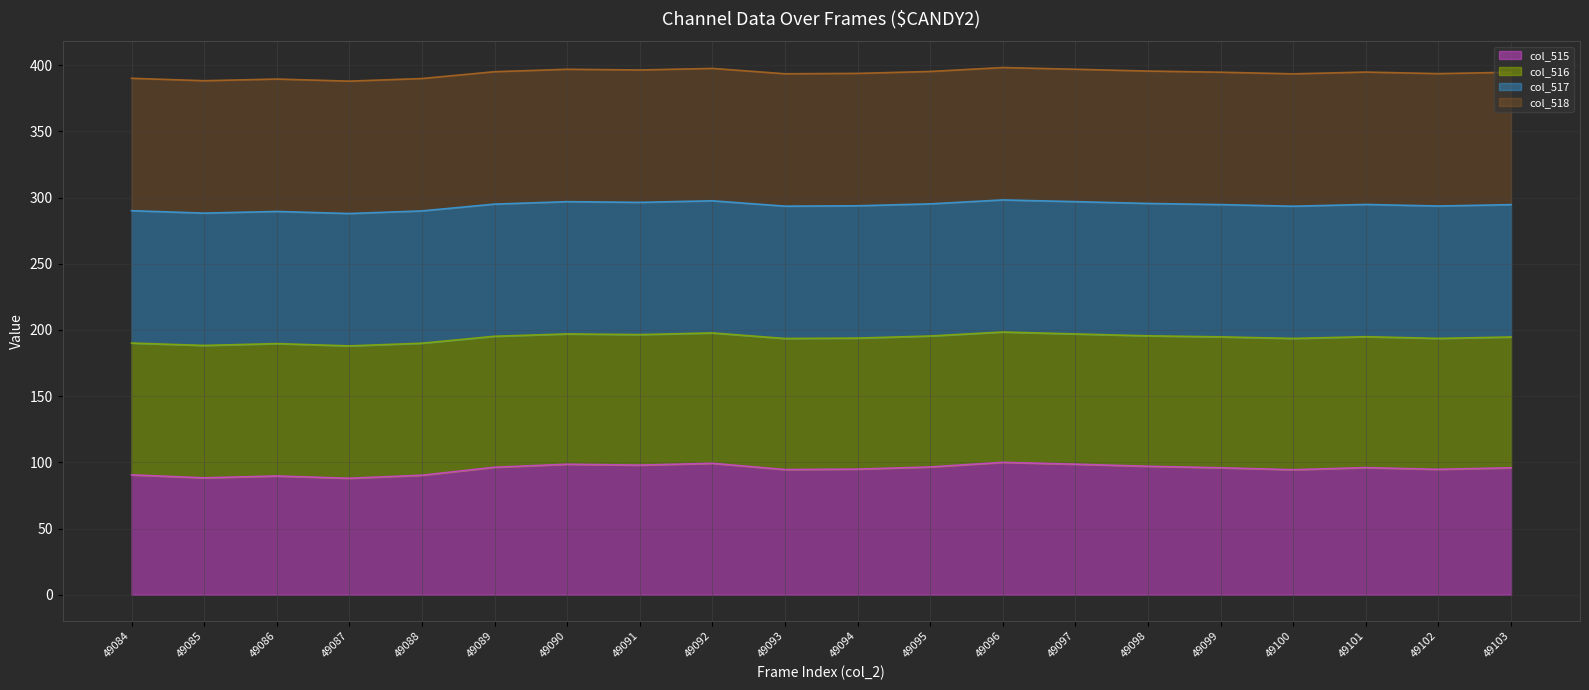

Rank the series by their average value, from lowest to highest.

col_515 line, col_516 line, col_517 line, col_518 line